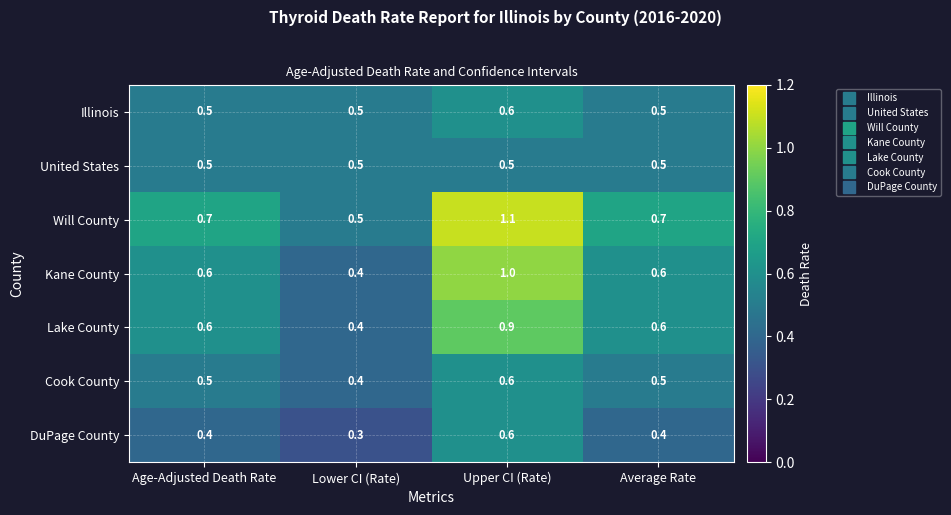

Reading right to left, list all the values displayed in this chart.

Illinois: Average Rate=0.5	Upper CI (Rate)=0.6	Lower CI (Rate)=0.5	Age-Adjusted Death Rate=0.5
United States: Average Rate=0.5	Upper CI (Rate)=0.5	Lower CI (Rate)=0.5	Age-Adjusted Death Rate=0.5
Will County: Average Rate=0.7	Upper CI (Rate)=1.1	Lower CI (Rate)=0.5	Age-Adjusted Death Rate=0.7
Kane County: Average Rate=0.6	Upper CI (Rate)=1.0	Lower CI (Rate)=0.4	Age-Adjusted Death Rate=0.6
Lake County: Average Rate=0.6	Upper CI (Rate)=0.9	Lower CI (Rate)=0.4	Age-Adjusted Death Rate=0.6
Cook County: Average Rate=0.5	Upper CI (Rate)=0.6	Lower CI (Rate)=0.4	Age-Adjusted Death Rate=0.5
DuPage County: Average Rate=0.4	Upper CI (Rate)=0.6	Lower CI (Rate)=0.3	Age-Adjusted Death Rate=0.4